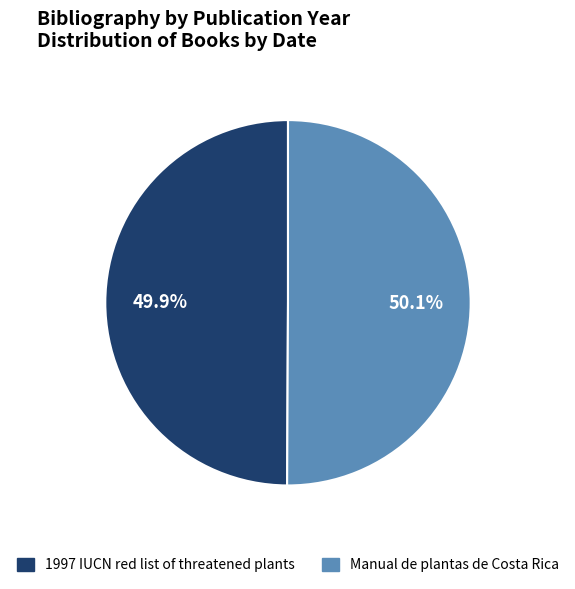

Approximately how many times larger is the value at 1997 IUCN red list of threatened plants compared to Manual de plantas de Costa Rica?

1.0